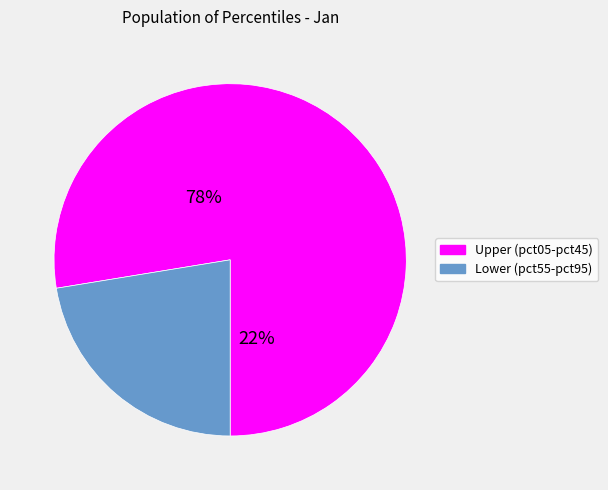

To the nearest percent, what is the combined percentage of pct35 and pct75?

12%